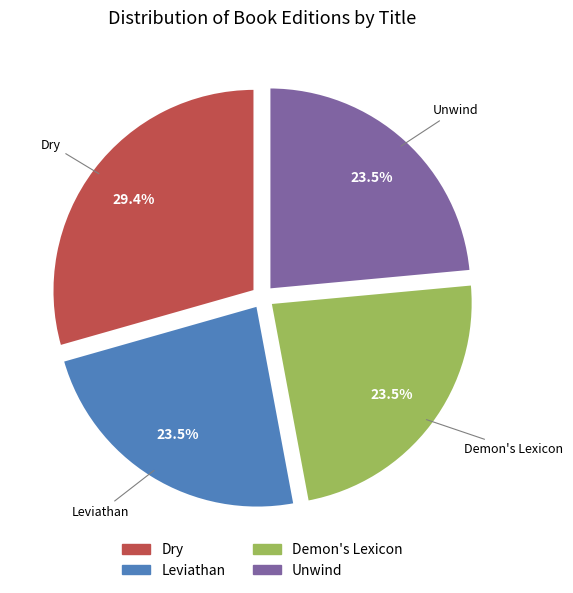

To the nearest percent, what is the average slice percentage?

25%